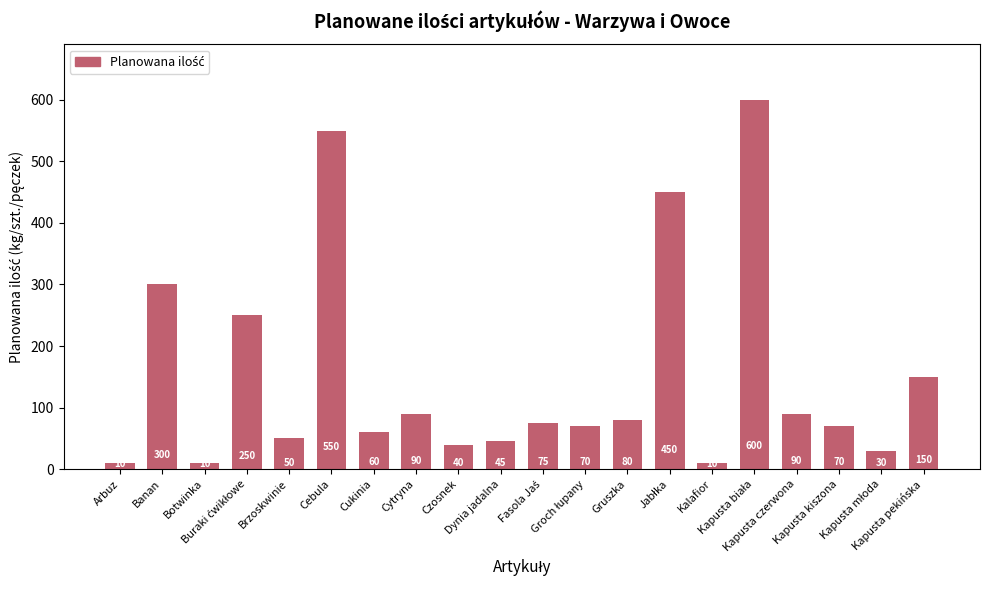

How many data points are less than 75?

10